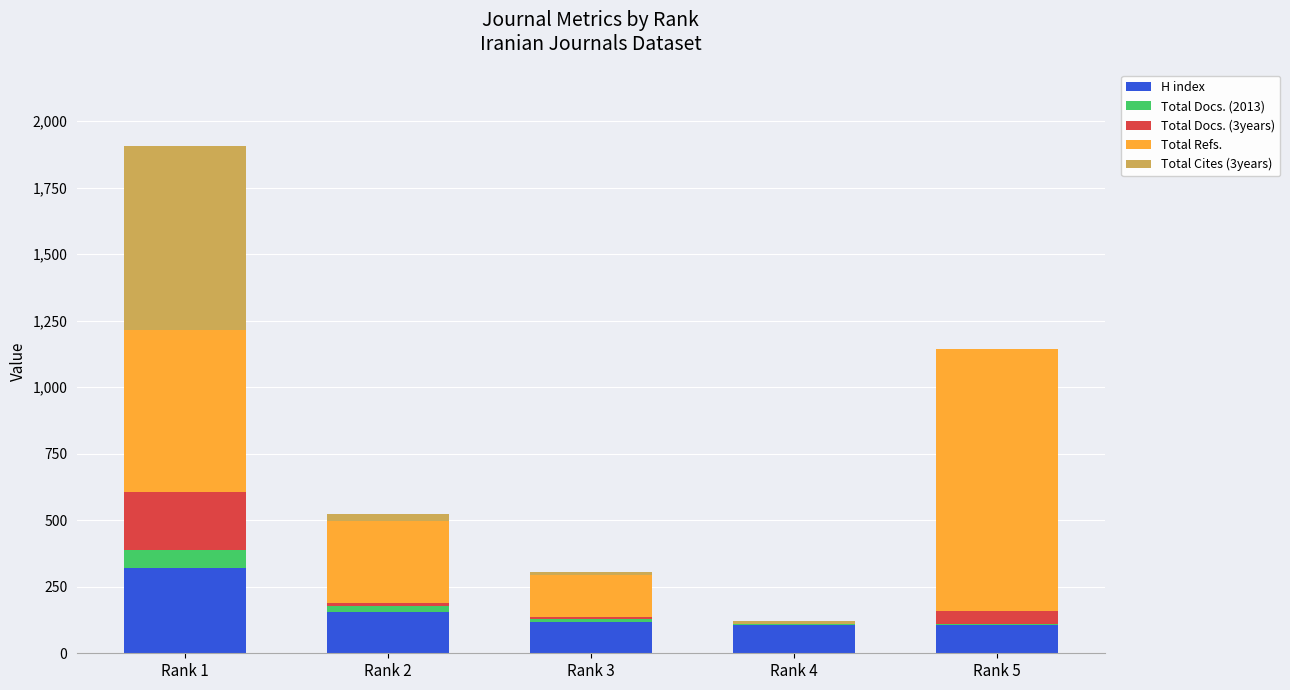

At which category is the sum across all series the highest?

Rank 1